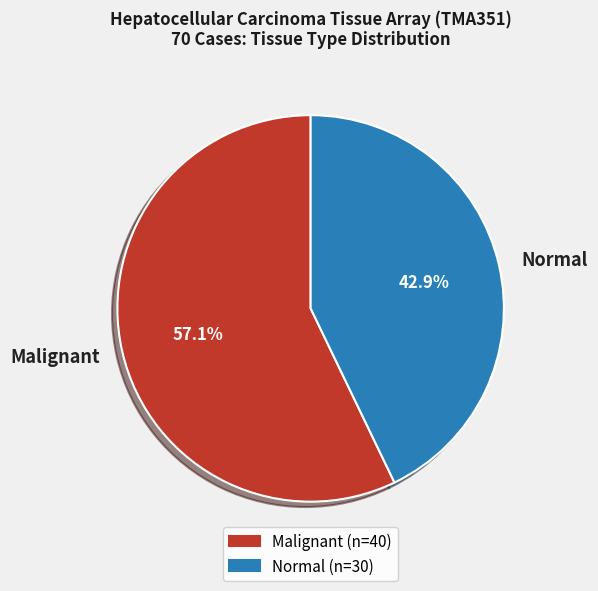

To the nearest percent, what is the difference between the Normal and Malignant slice percentages?

14%